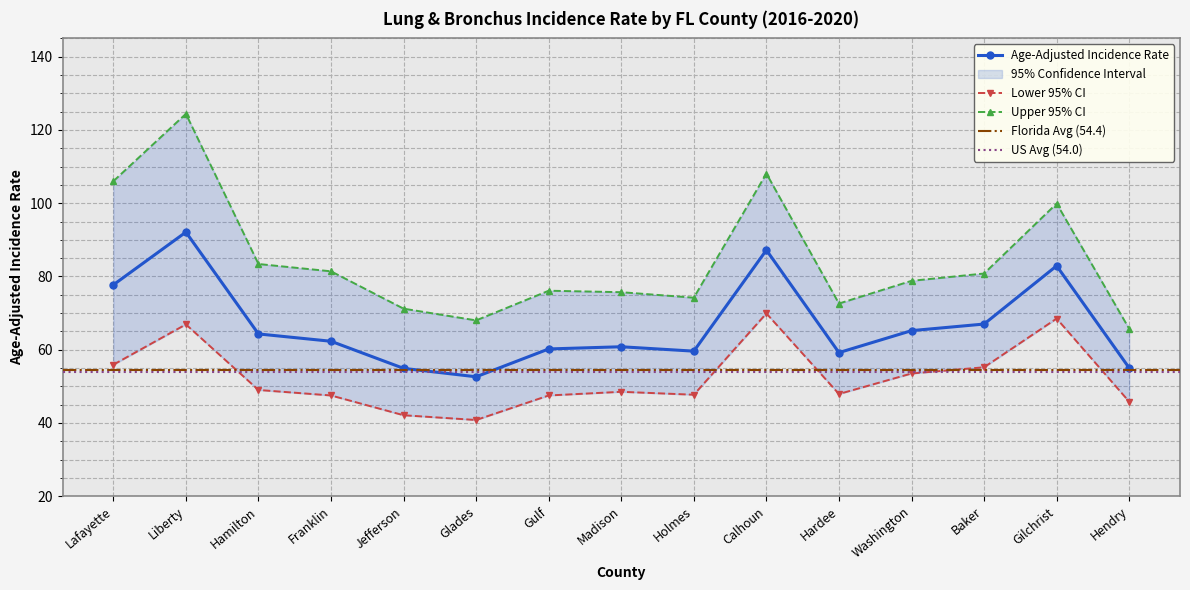

At which label is Upper 95% CI closest to 95?

Gilchrist